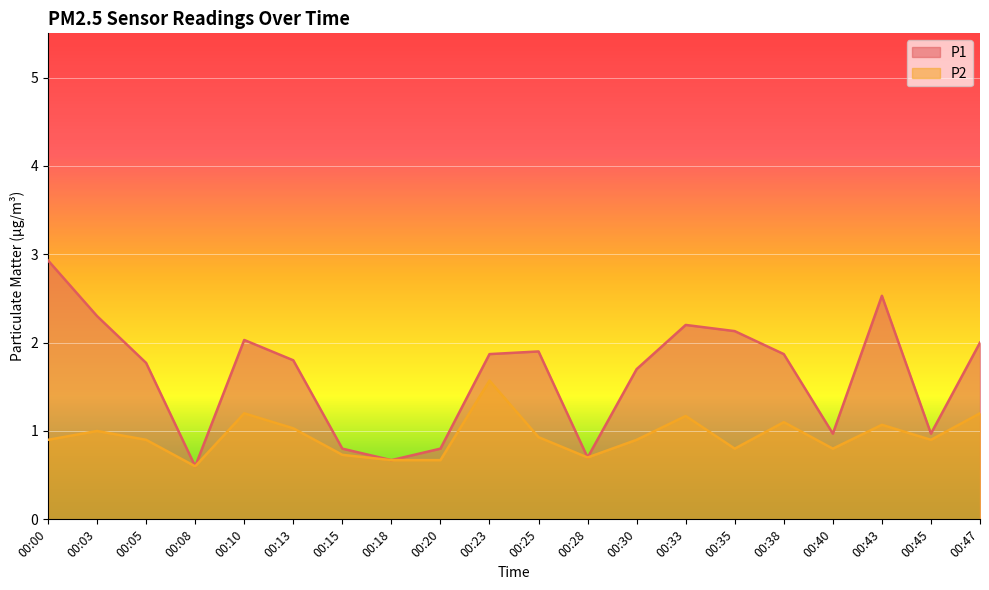

At which label is P1 closest to 1?

00:40